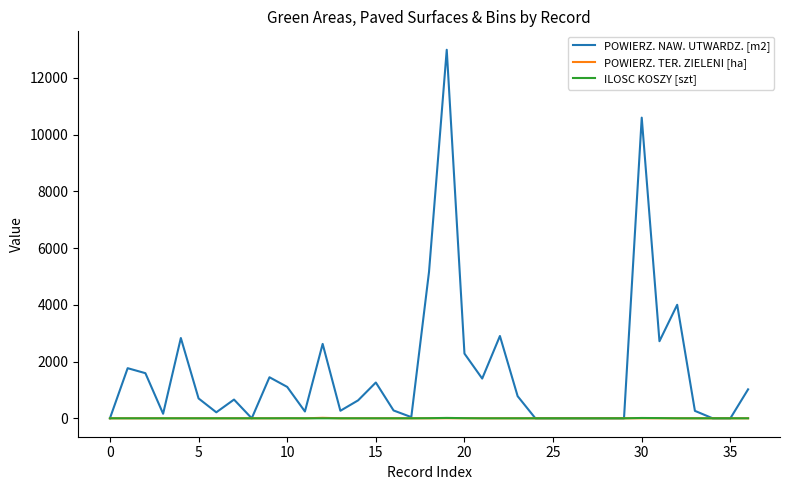

Which series has the largest total across all categories?

POWIERZ. NAW. UTWARDZ. [m2]